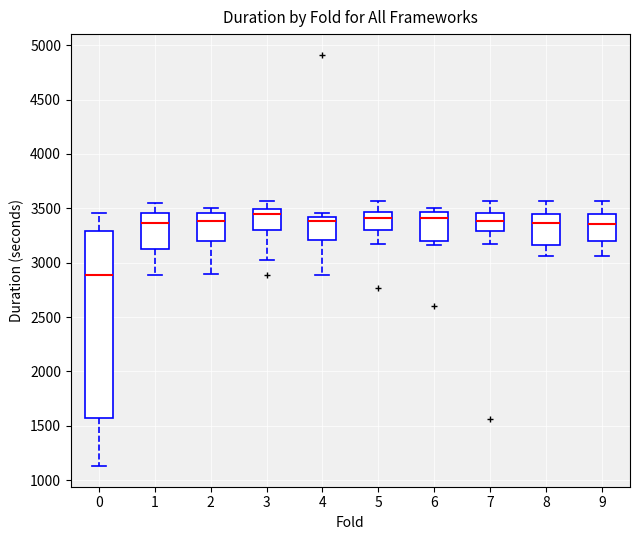

Which box has the lowest median line?

0